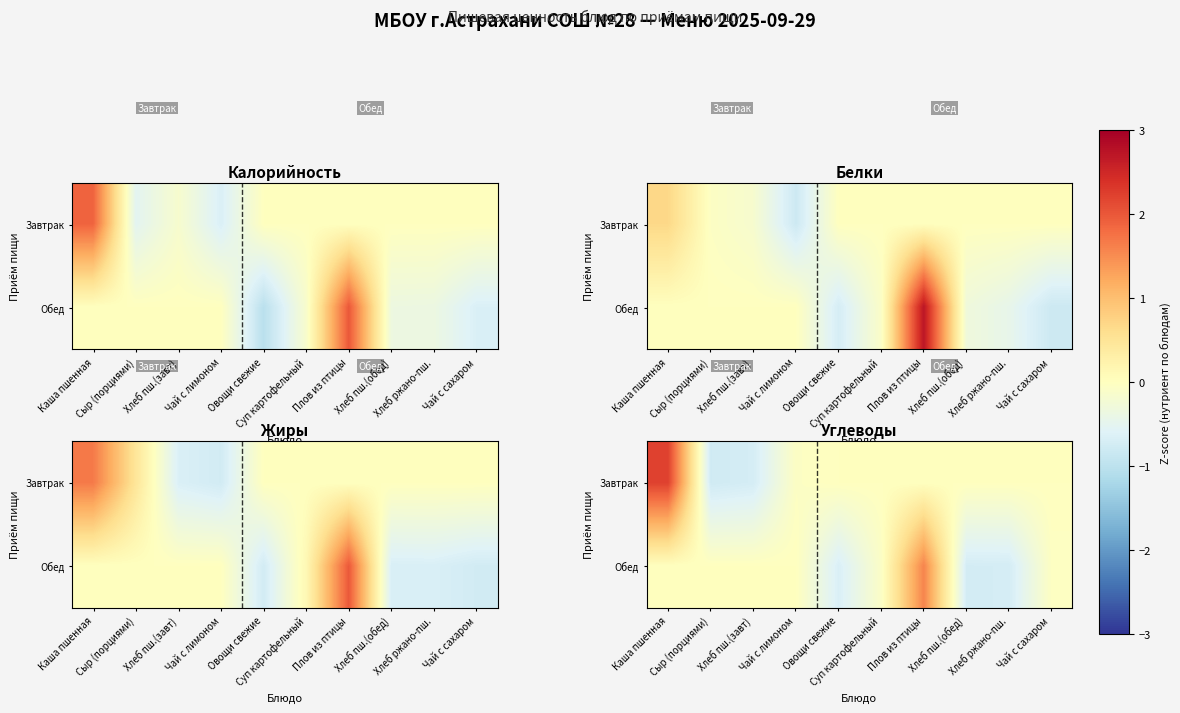

List the series in order of their overall mean, lowest first.

Обед, Завтрак